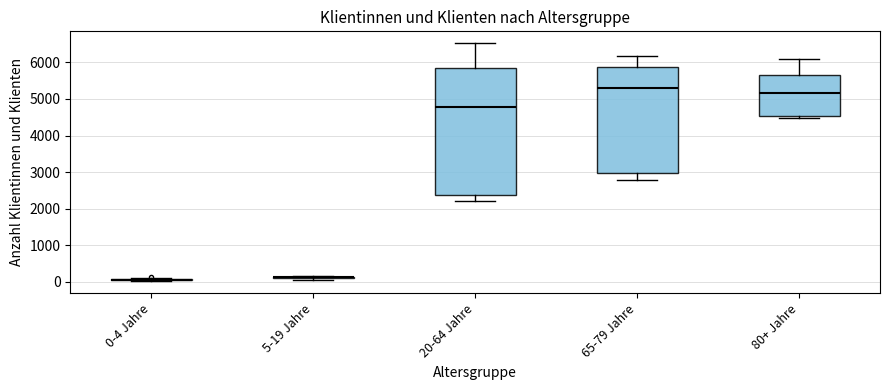

Where is the upper edge of the box for 80+ Jahre on the y-axis? The values are not printed on the chart, so give them approximately, as read against the axis.

5700